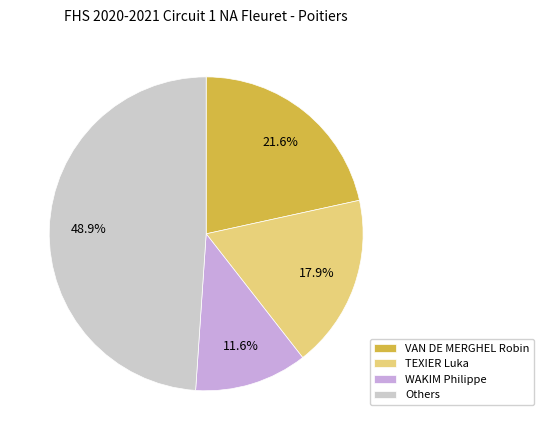

Between VAN DE MERGHEL Robin and WAKIM Philippe, which is larger?

VAN DE MERGHEL Robin